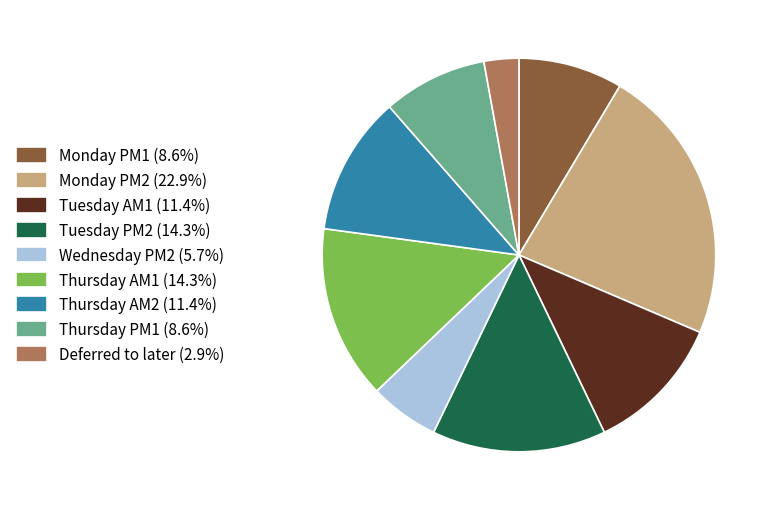

Is Thursday AM2 the majority of the pie?

No